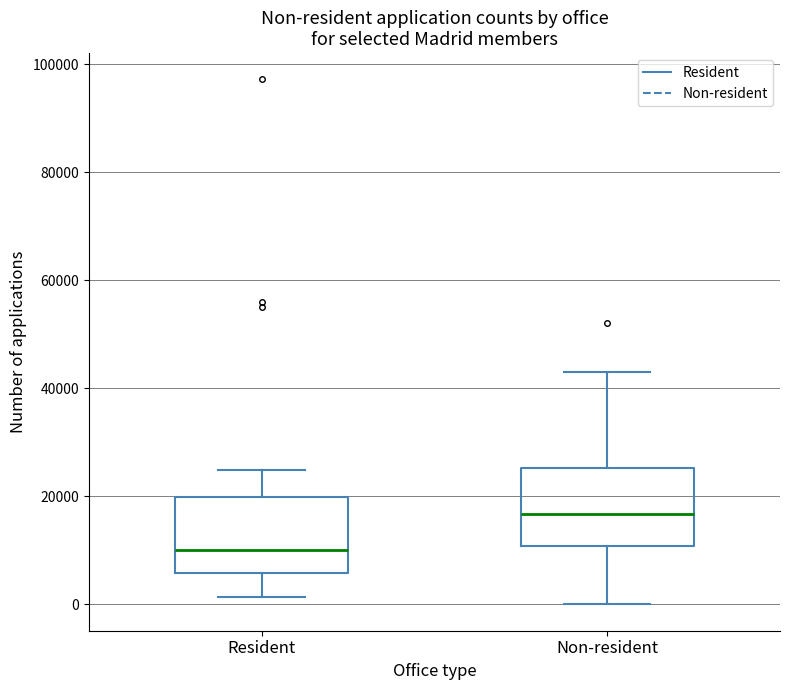

Reading left to right, transcribe this box plot: for each box, give where its median line is, the range the box spans, and where its two whiskers end, as read against the y-axis. The values are not printed on the chart, so give them approximately, as read against the axis.

Resident: median 10000, box 6000 to 20000, whiskers 2000 to 24000
Non-resident: median 16000, box 10000 to 26000, whiskers 0 to 42000